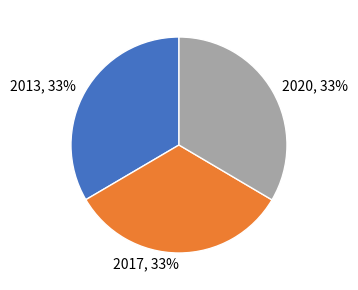

The 2020 slice represents 33% of the pie. True or false?

True